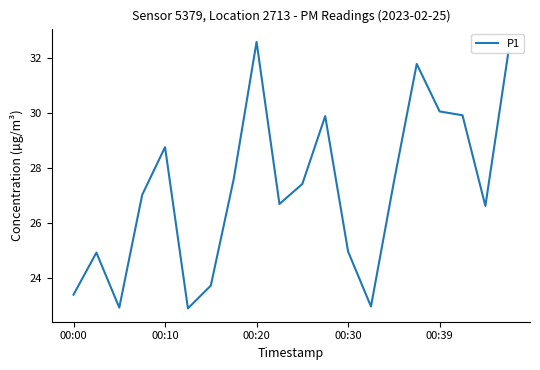

What is the smallest value displayed?

22.9